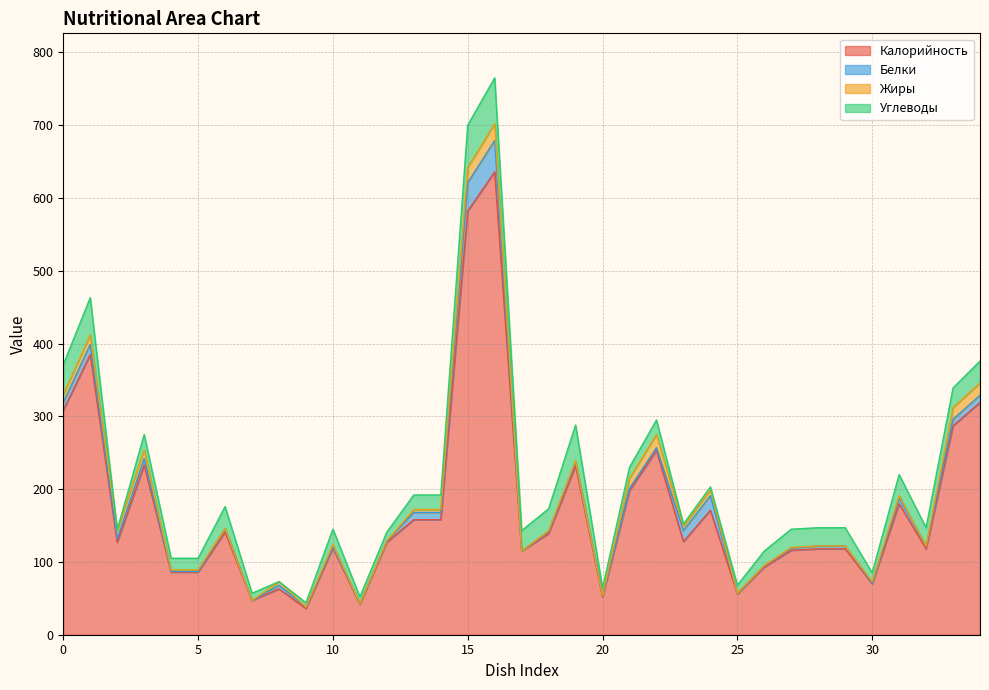

Reading left to right, extract all data points from this chart.

Калорийность: 308	385	127	233	86	86	141	47	63	36	119	42	127	158	158	582	636	115	139	232	52	198	253	128	171	56	93	116	118	118	70	180	118	287	319
Белки: 11	14	5	9	1	1	5	0	5	2	2	1	2	10	10	39	43	0	3	6	2	3	4	15	20	1	2	3	4	4	1	8	4	9	10
Жиры: 11	13	12	12	2	2	0	0	5	0	3	0	0	4	4	21	23	0	1	1	0	14	18	6	8	0	0	1	0	0	2	3	0	16	17
Углеводы: 41	51	0	21	16	16	30	10	0	6	21	9	12	20	20	58	63	28	30	49	10	15	20	3	4	11	20	25	25	25	12	29	25	27	30